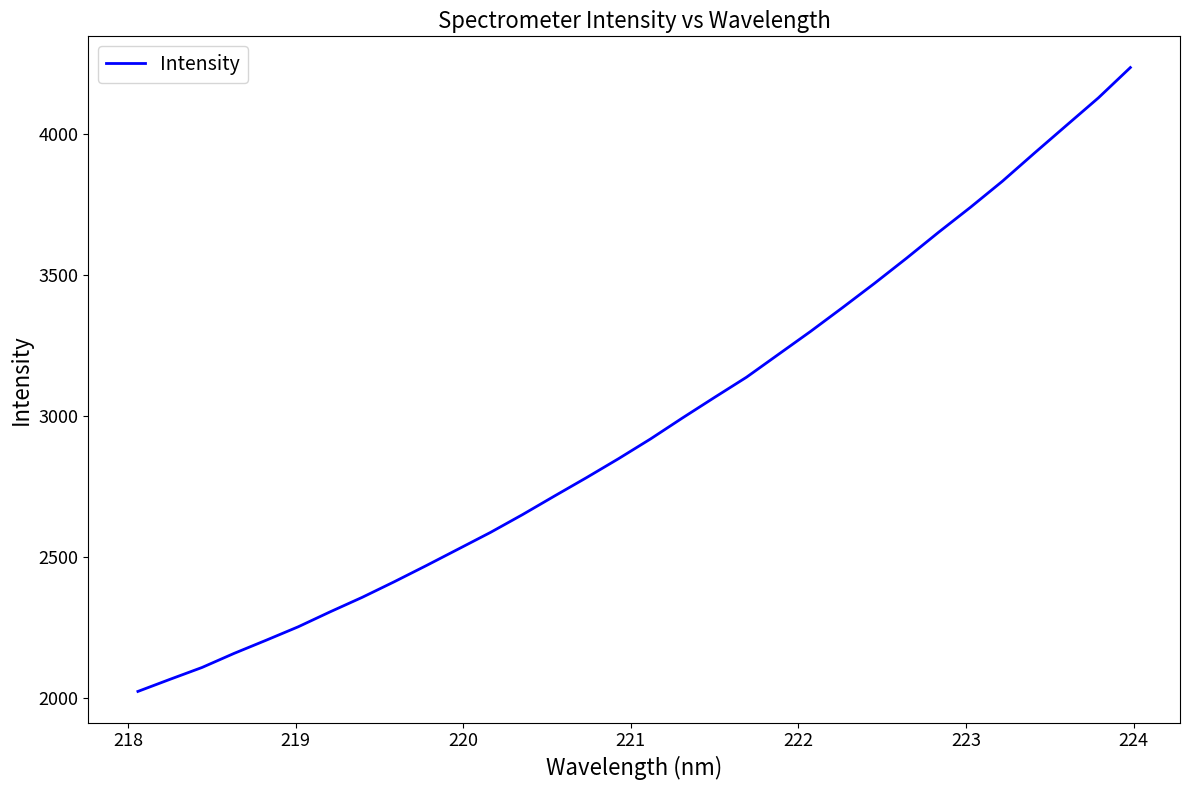

What is the minimum value shown in the chart?

2024.9